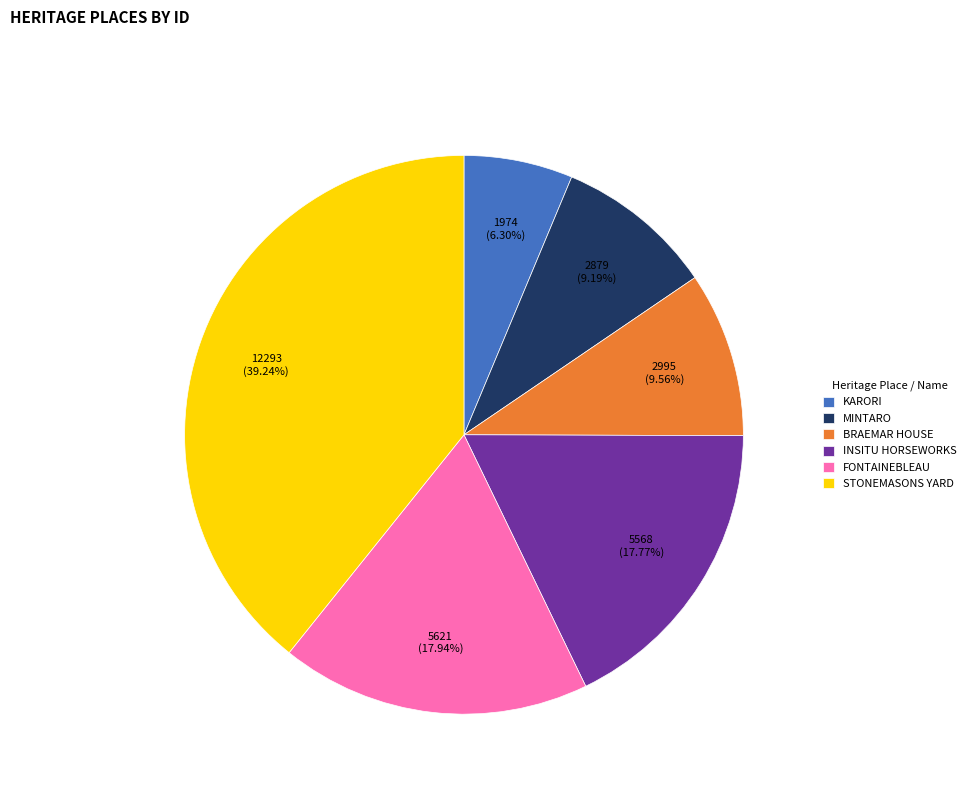

What is the ratio of the value at KARORI to the value at MINTARO?

0.7